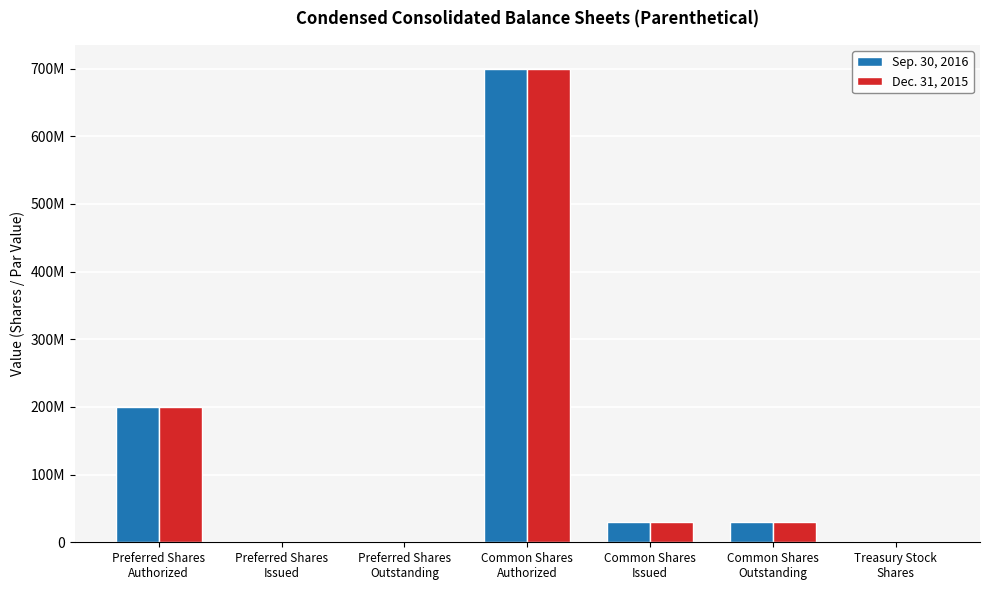

What is the label of the 2nd bar from the right?

Common Shares
Outstanding